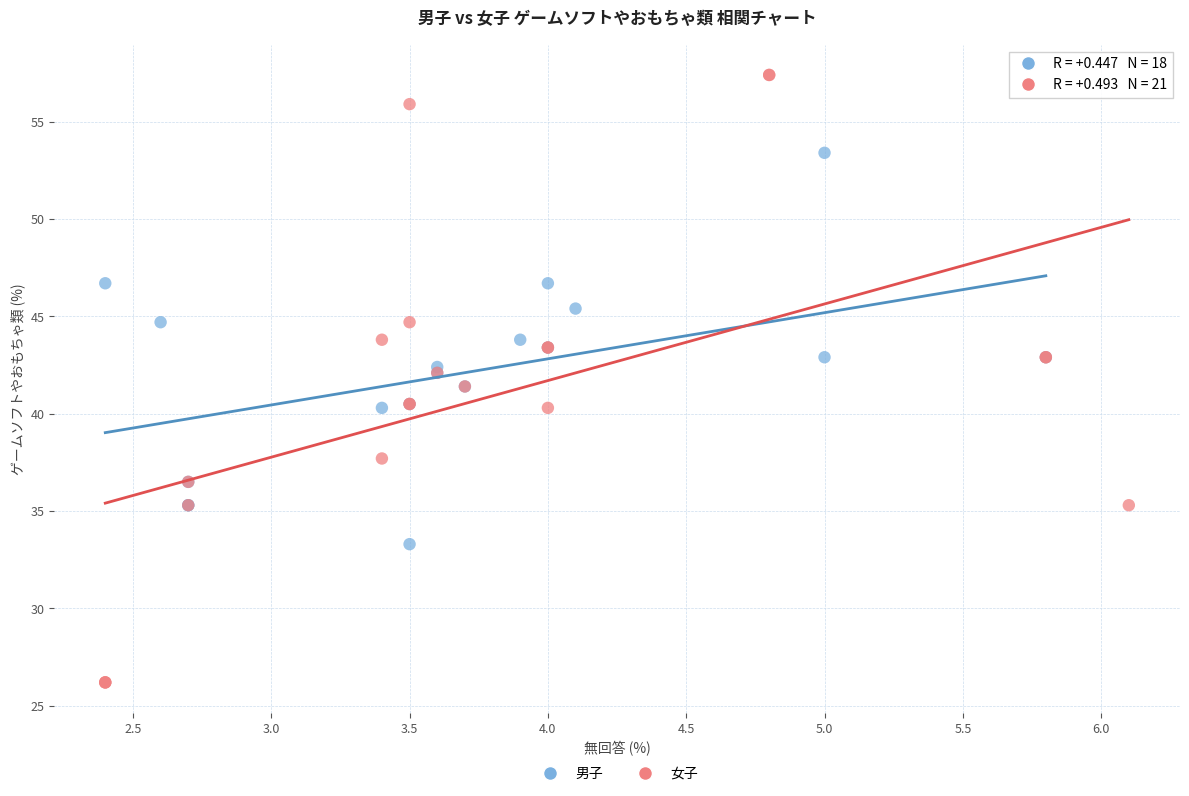

Which series contains the lowest Y value?

女子